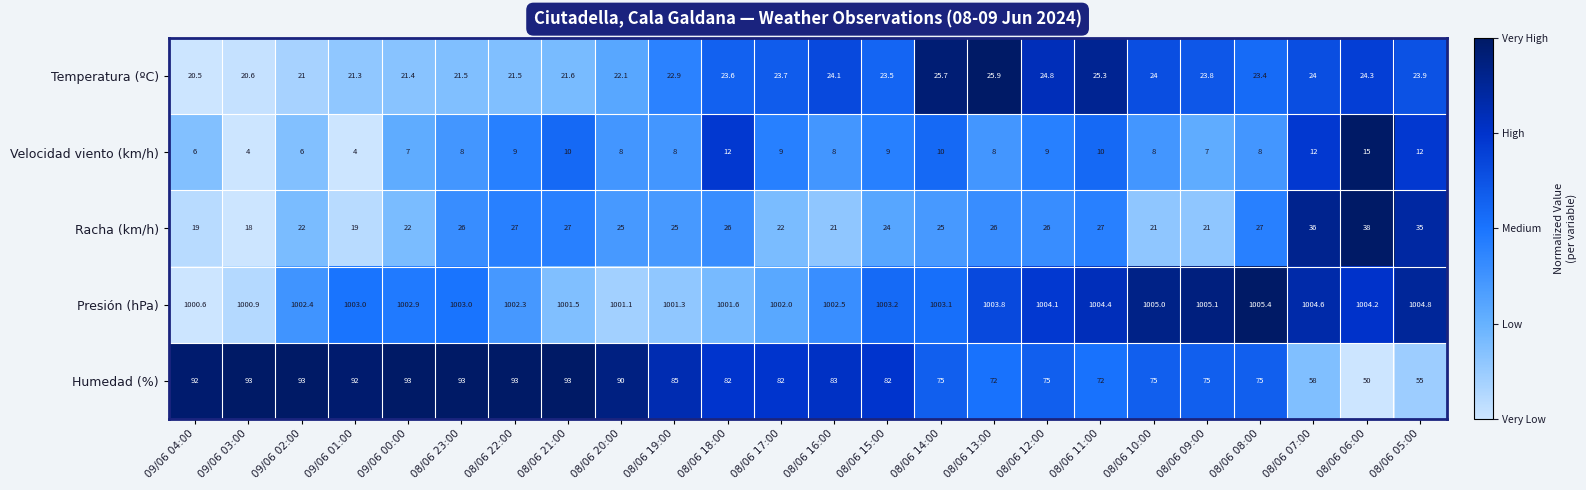

At how many categories does at least one series exceed 852?

24